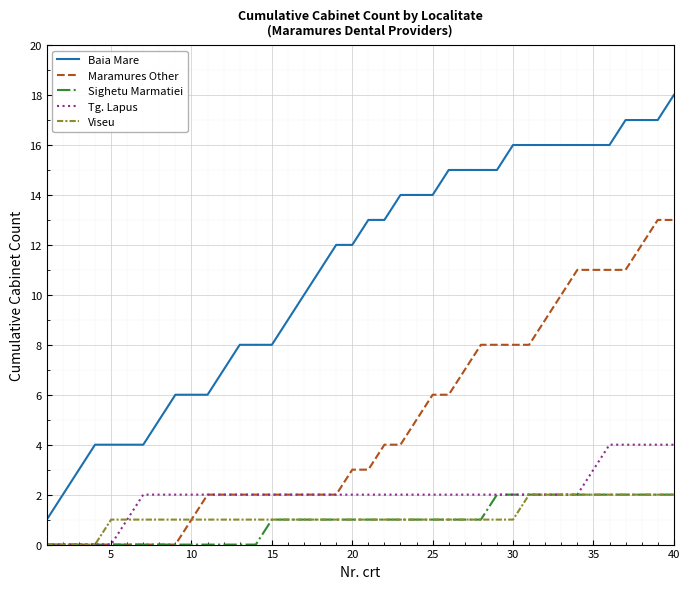

True or false: Maramures Other and Baia Mare cross at least once.

False